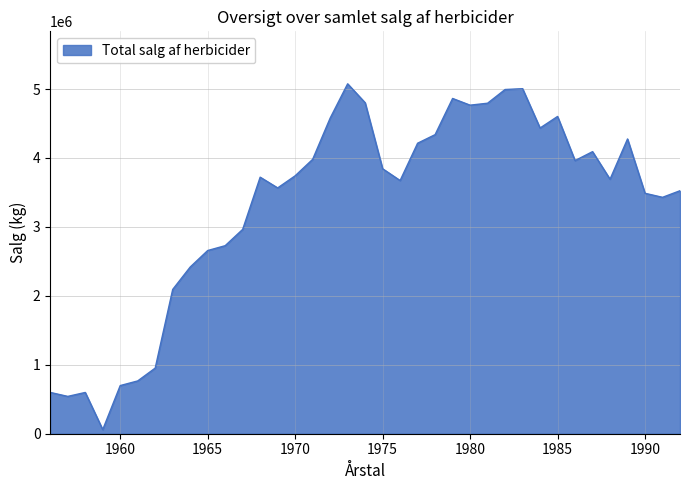

What is the difference between the maximum and minimum values?

5016202